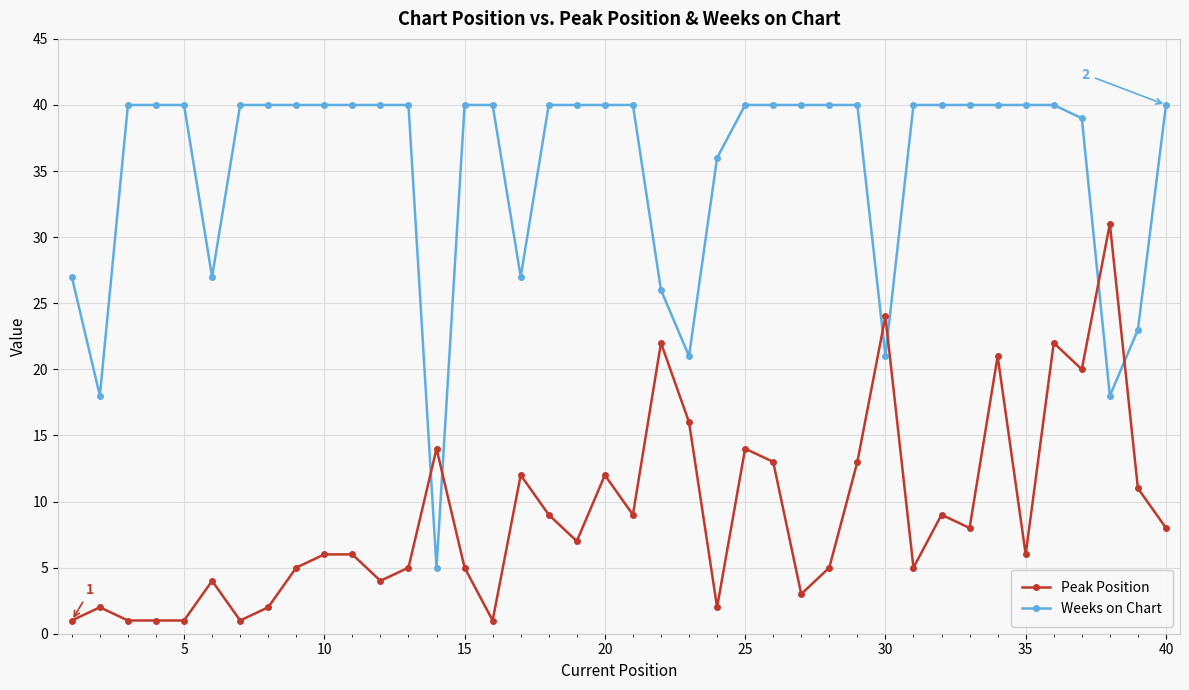

Does the chart have visible grid lines?

Yes